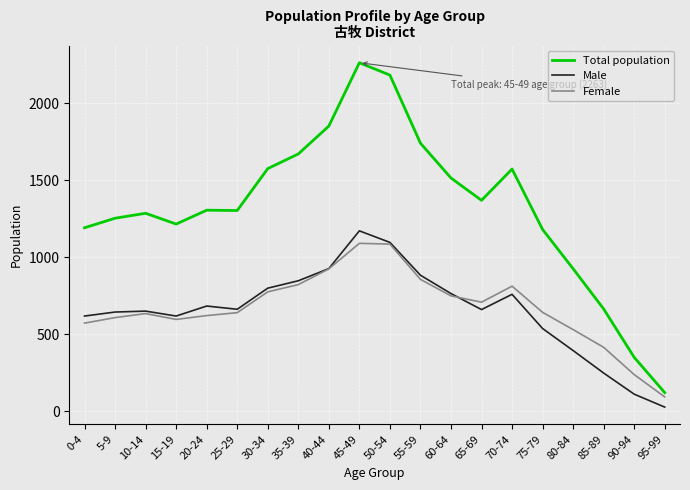

Does the chart display data point markers on the line(s)?

No